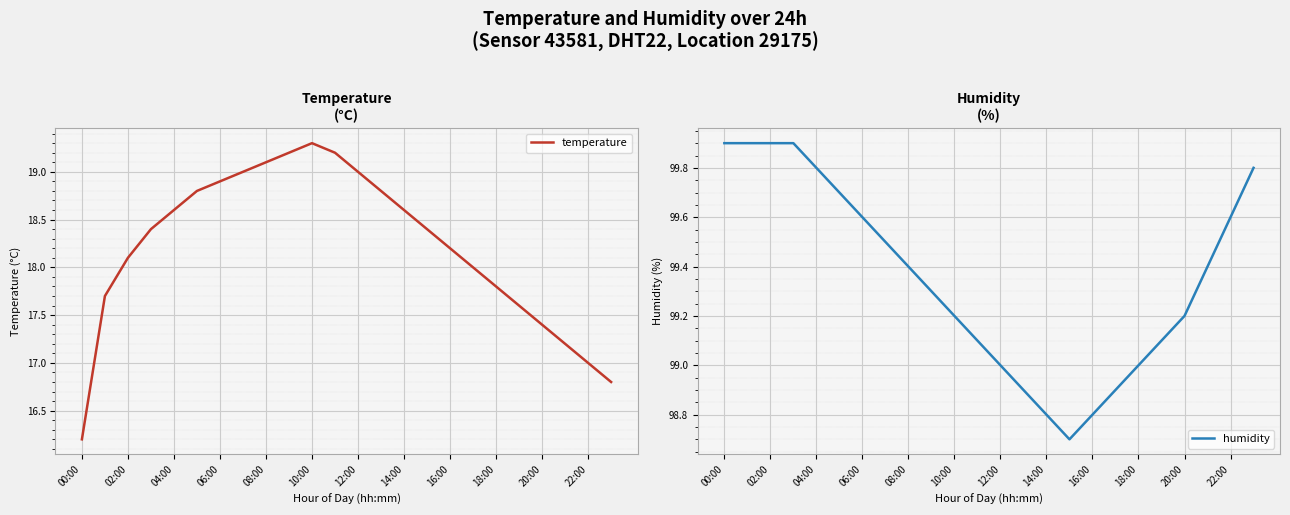

What is the minimum value for temperature?

16.2